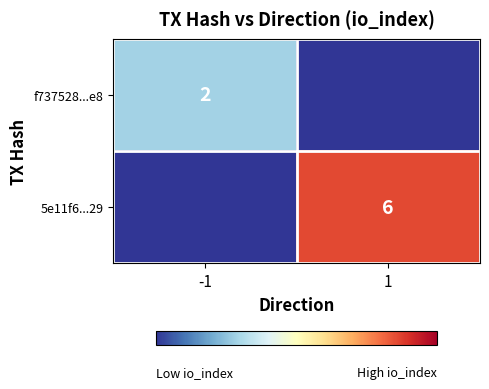

Is it true that 5e11f6...29 equals 8 at 1?

False